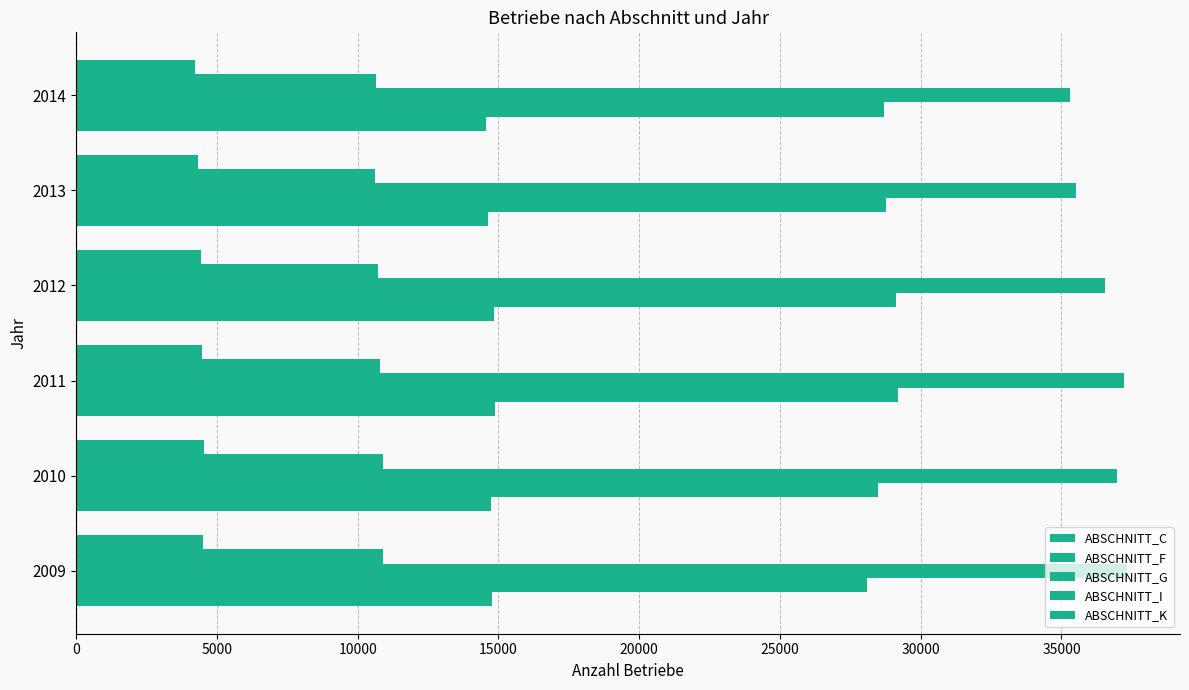

At how many categories does at least one series exceed 4507?

6